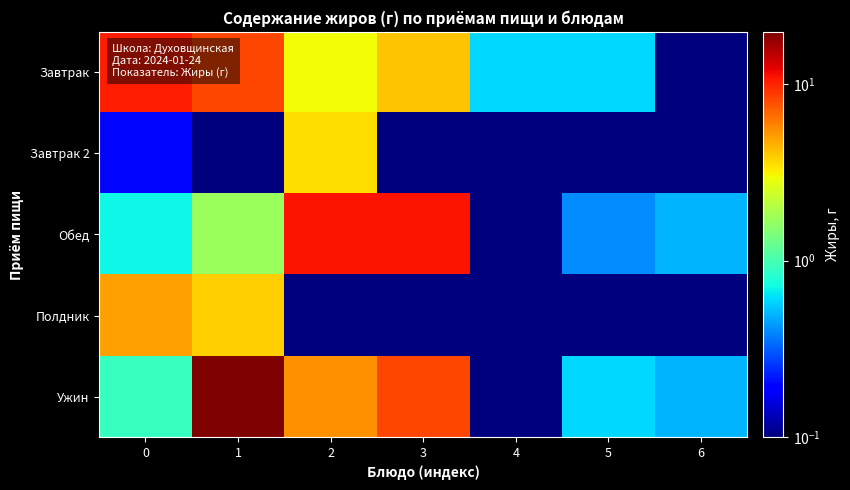

At which category is the sum across all series the highest?

1